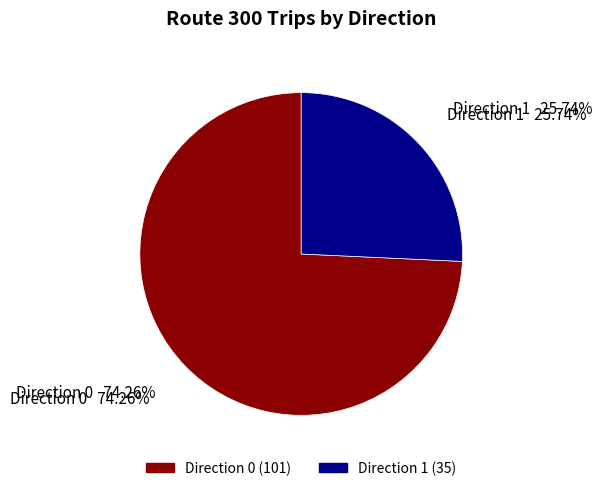

To the nearest percent, what is the difference between the Direction 0 and Direction 1 slice percentages?

49%